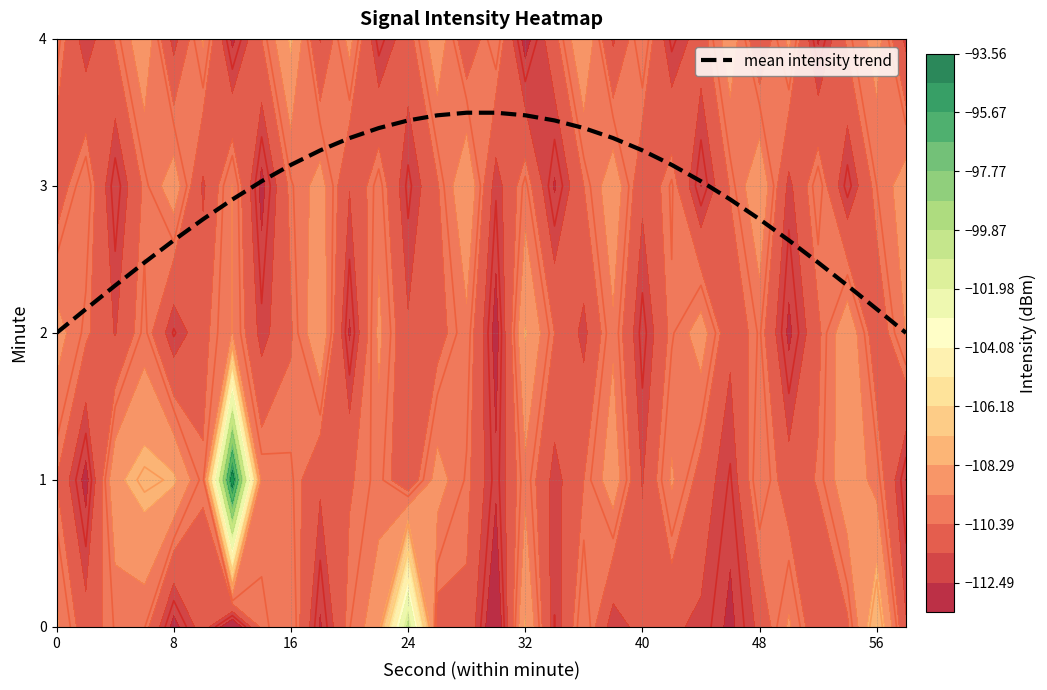

How many distinct data groups are displayed?

1